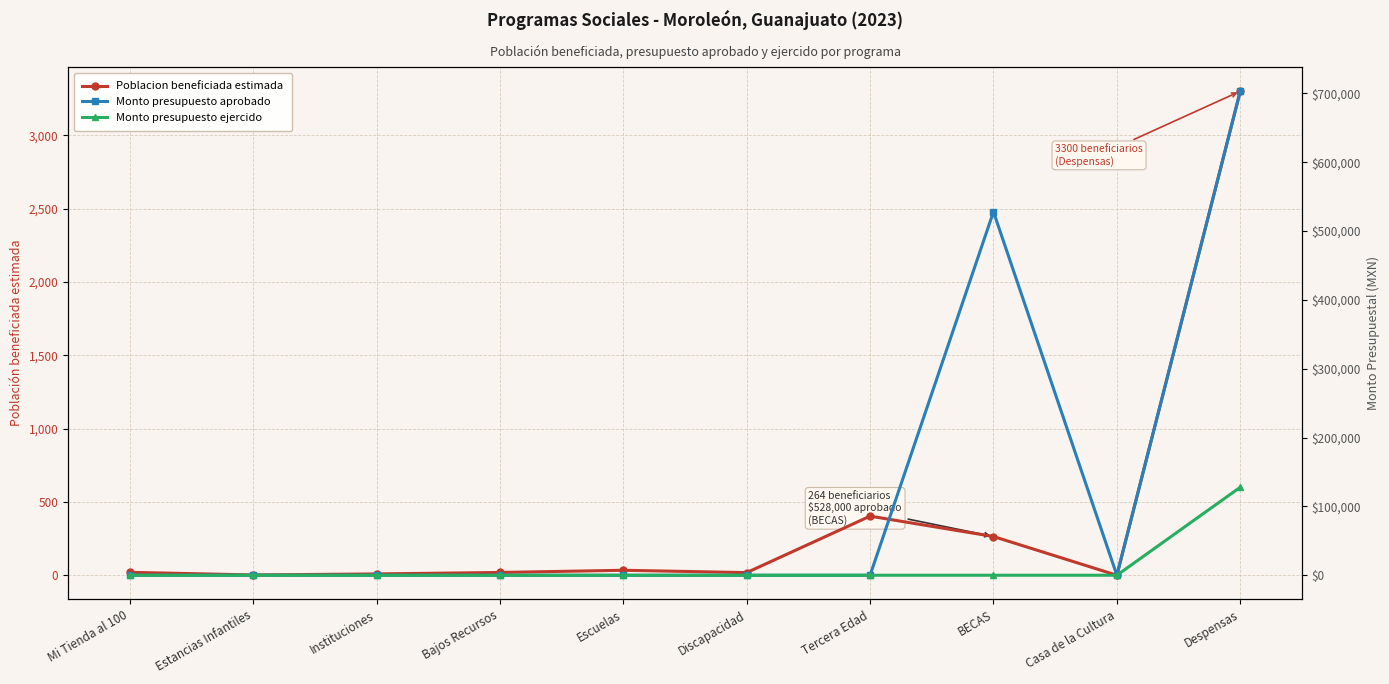

What is the average value of the Monto presupuesto ejercido series?

12784